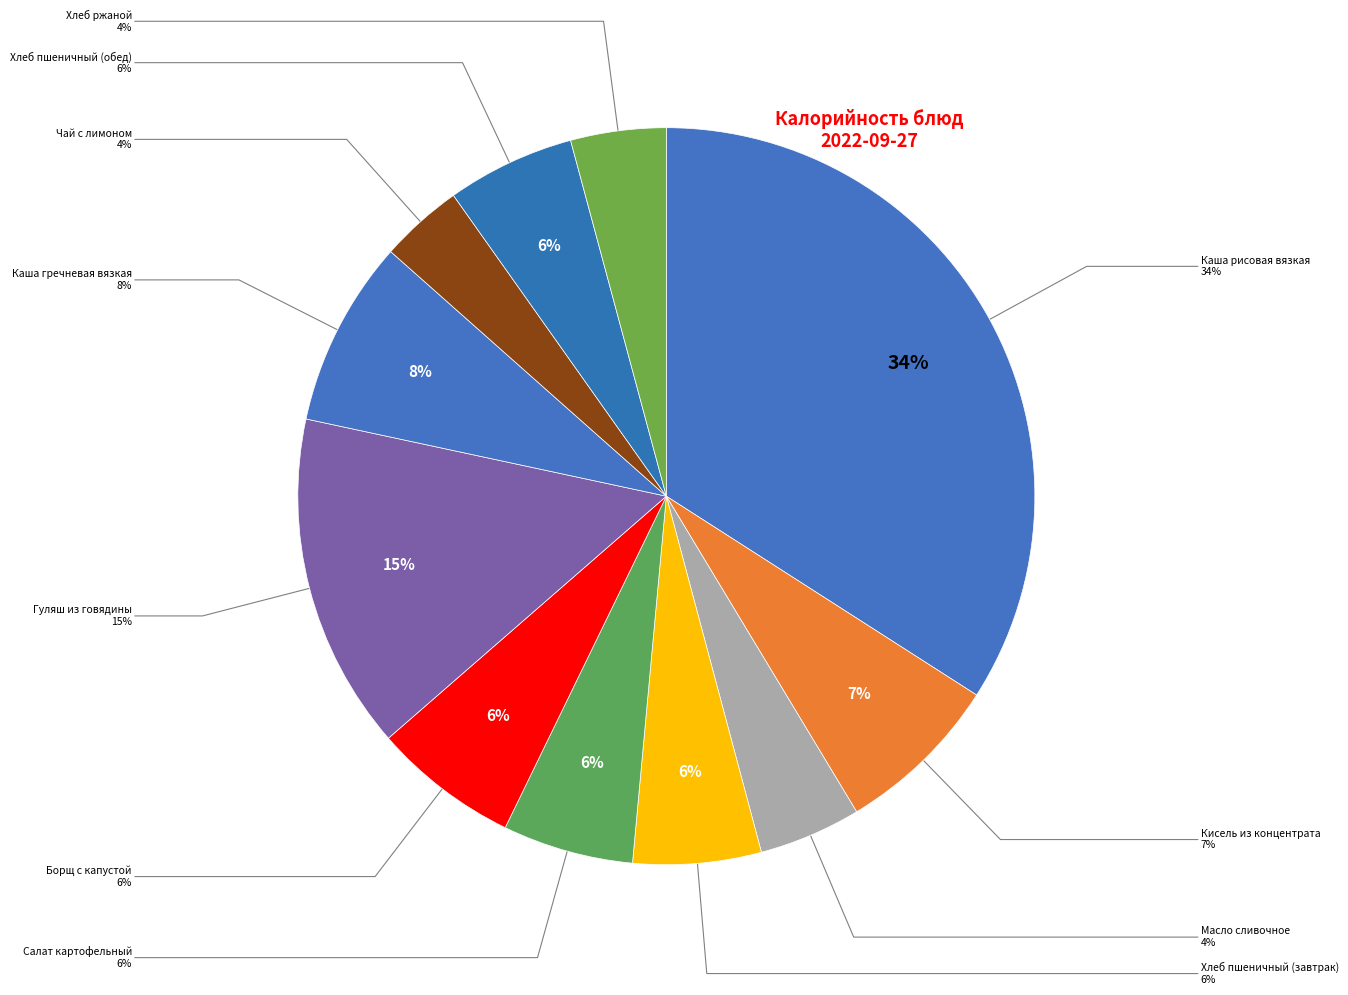

What percentage is the Гуляш из говядины slice, to the nearest percent?

15%